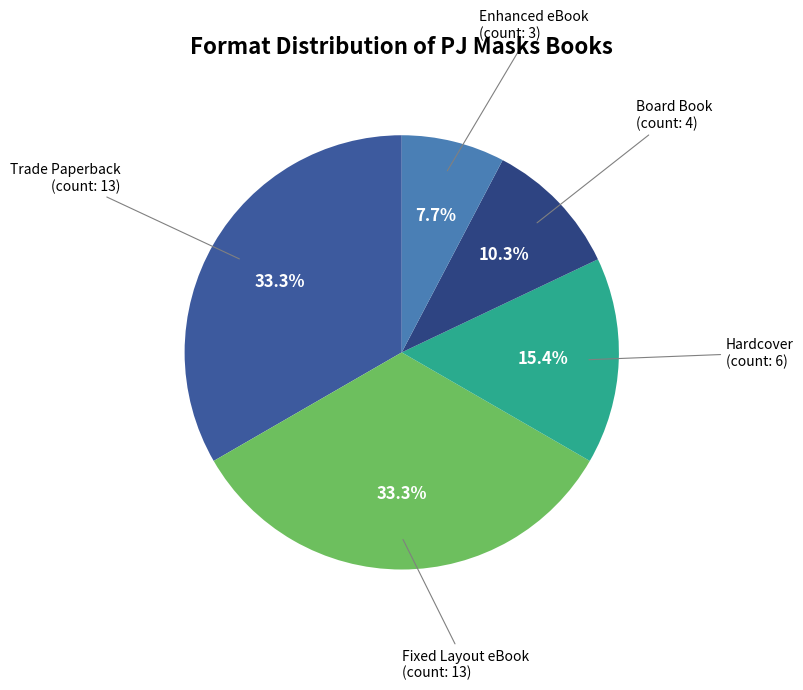

Does any single category account for the majority?

No